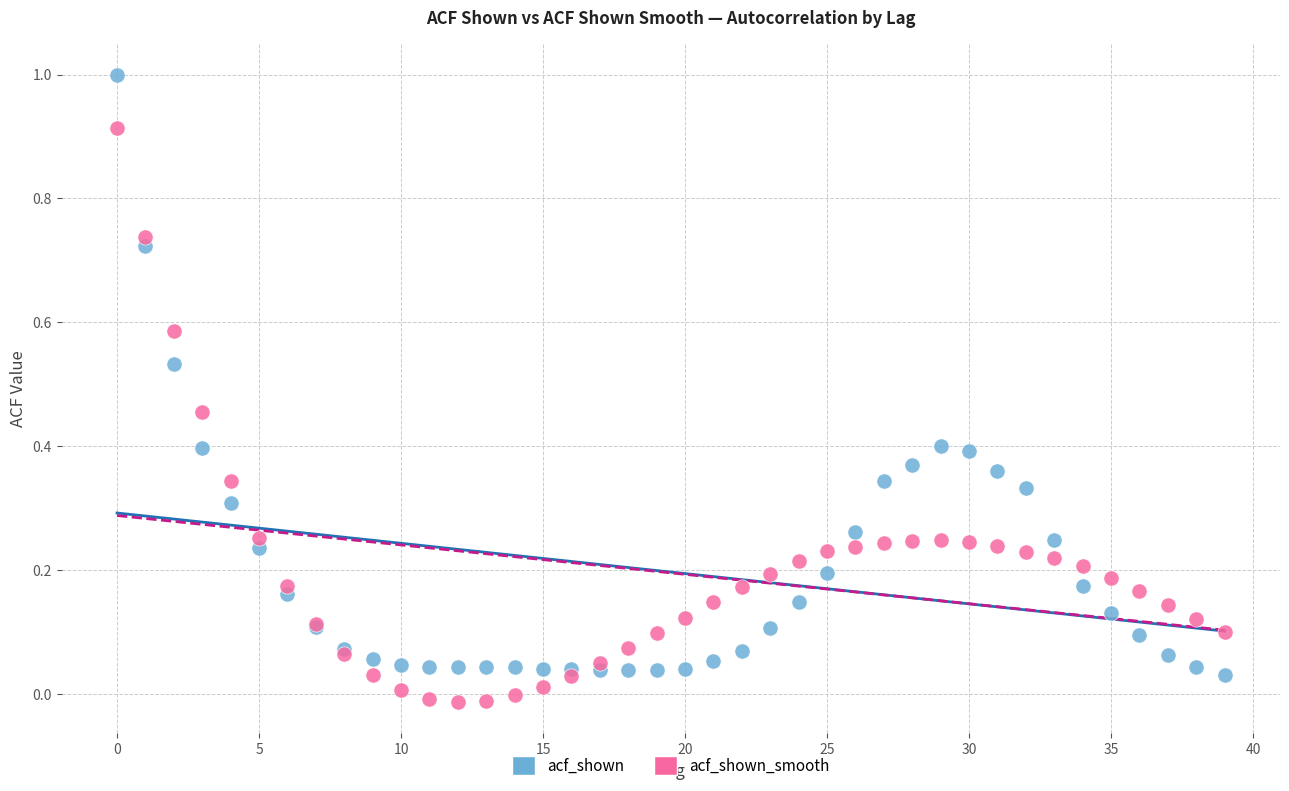

Which series has the widest spread of Y values?

acf_shown